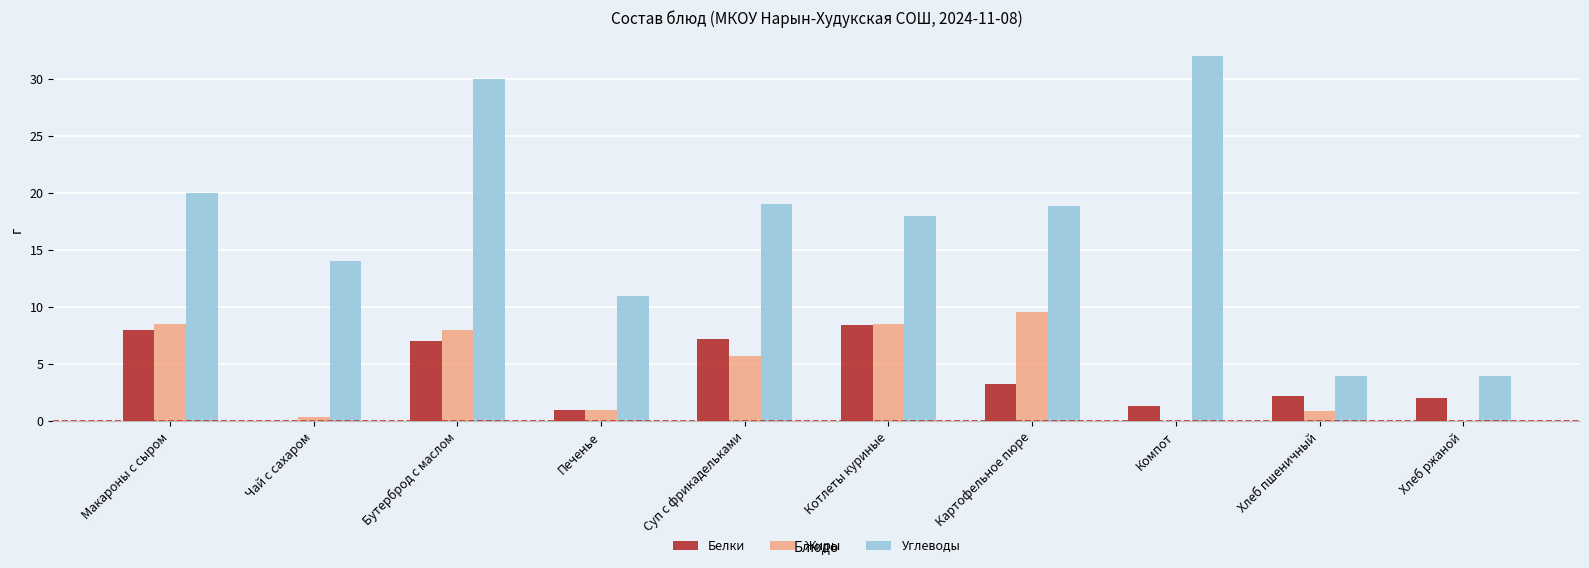

At which category is the sum across all series the highest?

Бутерброд с маслом